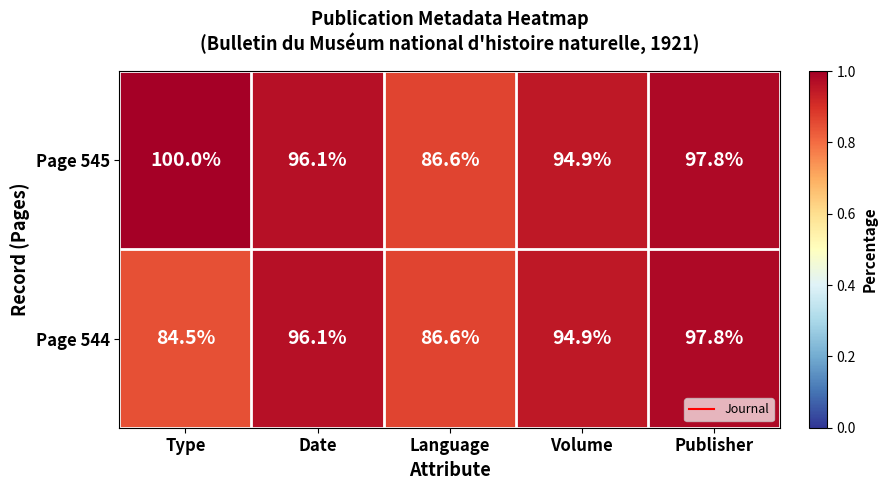

Is it true that Page 544 equals 22.0 at Type?

False